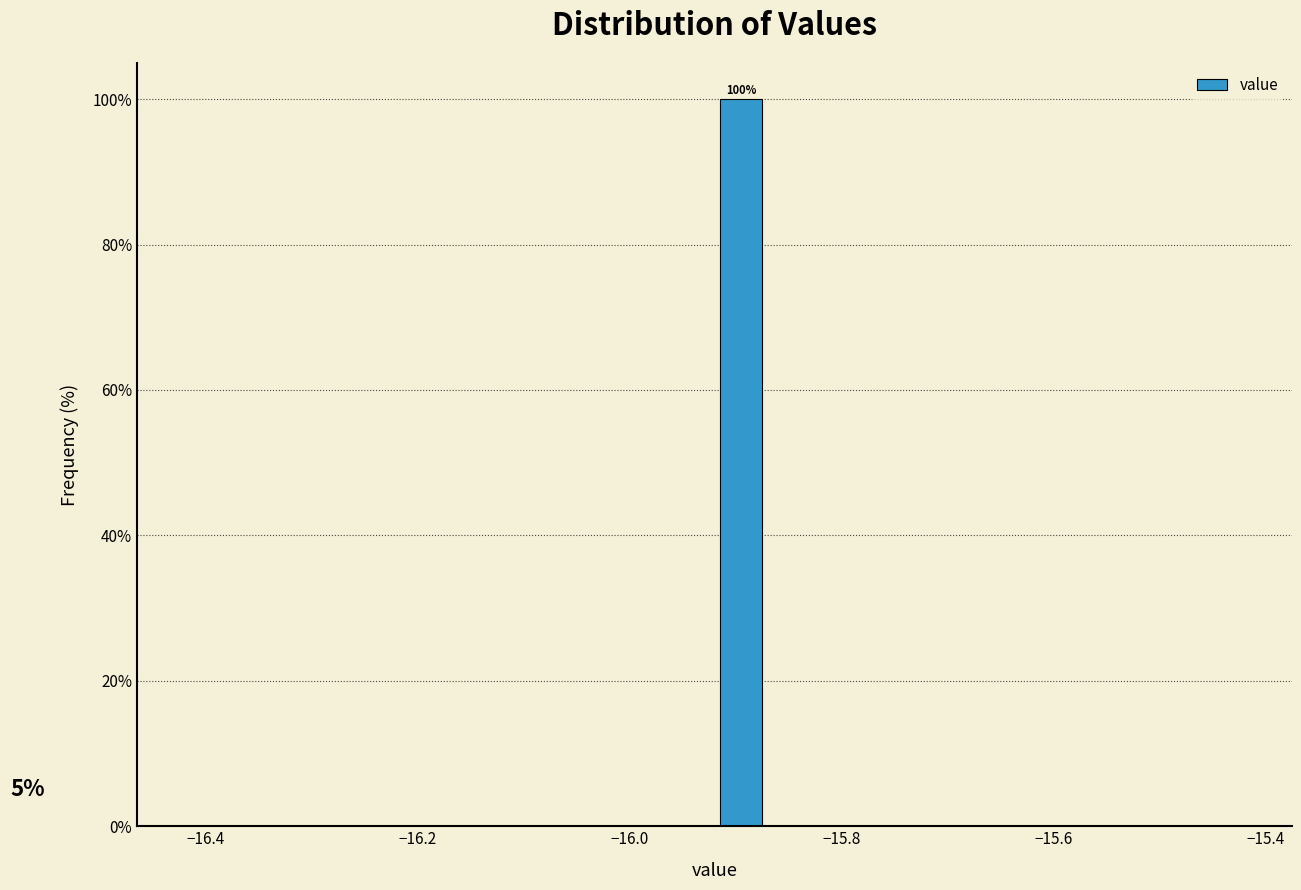

Around what value on the x-axis is the tallest bar? Give the approximate position of its centre, as read against the axis.

-15.90